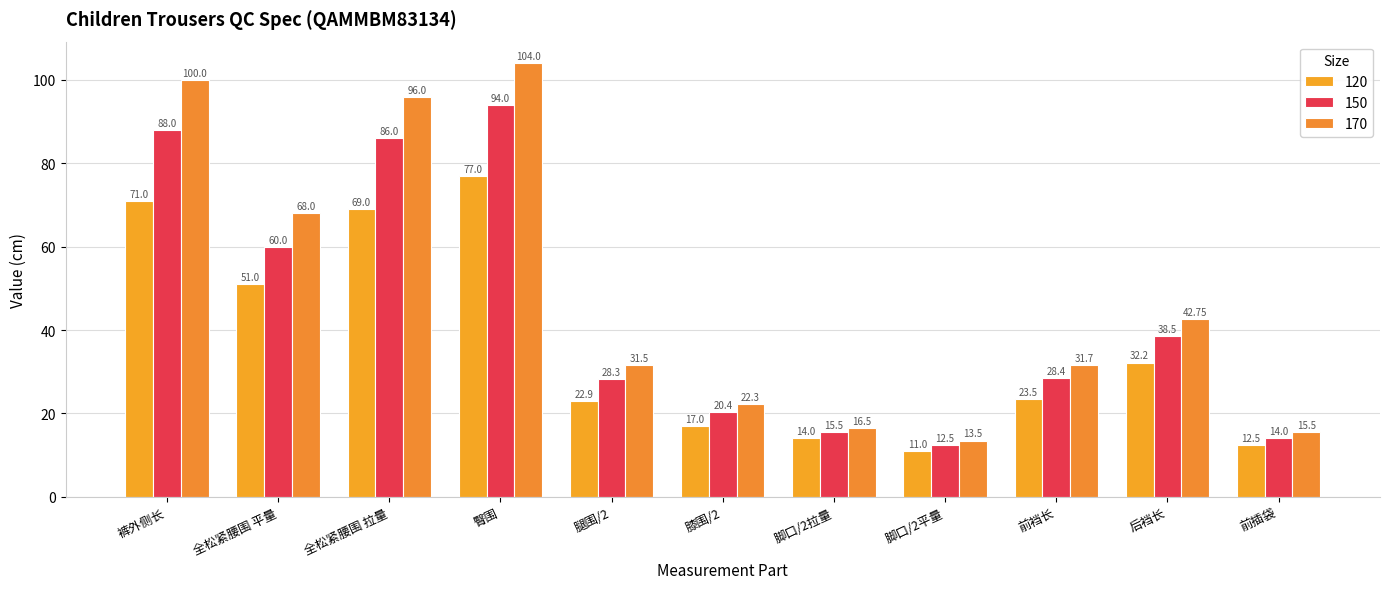

True or false: 170 has a value of 22.3 at 膝围/2.

True